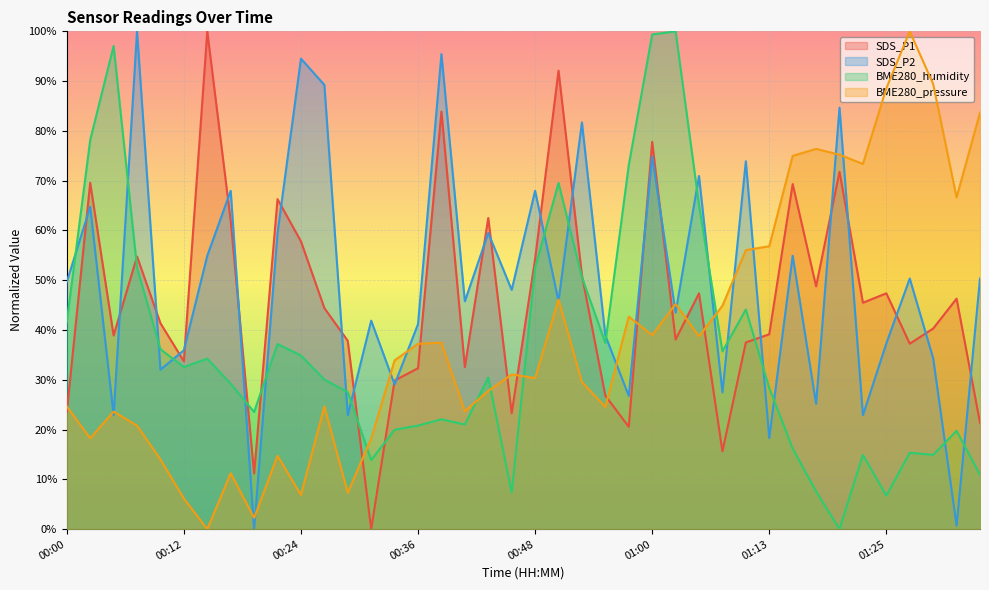

Reading right to left, list all the values displayed in this chart.

SDS_P1: 01:34=21.4	01:32=46.3	01:30=40.3	01:27=37.3	01:25=47.4	01:22=45.5	01:20=71.8	01:17=48.8	01:15=69.3	01:13=39.1	01:10=37.5	01:08=15.6	01:05=47.4	01:03=38.1	01:00=77.8	00:58=20.6	00:56=26.8	00:53=51.0	00:51=92.1	00:48=54.3	00:46=23.3	00:43=62.5	00:41=32.6	00:39=83.9	00:36=32.3	00:34=29.9	00:31=0.0	00:29=37.8	00:26=44.4	00:24=57.8	00:22=66.3	00:19=11.2	00:17=61.9	00:14=100.0	00:12=33.7	00:09=41.4	00:07=54.8	00:05=38.9	00:02=69.6	00:00=23.5
SDS_P2: 01:34=50.3	01:32=0.7	01:30=34.3	01:27=50.3	01:25=37.3	01:22=22.9	01:20=84.7	01:17=25.2	01:15=54.9	01:13=18.3	01:10=73.9	01:08=27.5	01:05=70.9	01:03=43.5	01:00=74.8	00:58=26.8	00:56=38.9	00:53=81.7	00:51=45.8	00:48=68.0	00:46=48.1	00:43=59.5	00:41=45.8	00:39=95.4	00:36=41.2	00:34=29.1	00:31=41.9	00:29=22.9	00:26=89.2	00:24=94.5	00:22=59.5	00:19=0.0	00:17=68.0	00:14=54.9	00:12=35.9	00:09=32.0	00:07=100.0	00:05=22.9	00:02=64.8	00:00=49.7
BME280_humidity: 01:34=10.9	01:32=19.7	01:30=14.9	01:27=15.3	01:25=6.7	01:22=14.9	01:20=0.0	01:17=7.6	01:15=16.2	01:13=28.4	01:10=44.1	01:08=35.7	01:05=65.1	01:03=100.0	01:00=99.4	00:58=73.1	00:56=37.4	00:53=50.6	00:51=69.5	00:48=52.5	00:46=7.4	00:43=30.5	00:41=21.0	00:39=22.1	00:36=20.8	00:34=20.0	00:31=13.9	00:29=27.5	00:26=30.0	00:24=34.9	00:22=37.2	00:19=23.5	00:17=29.2	00:14=34.2	00:12=32.6	00:09=36.1	00:07=52.5	00:05=97.1	00:02=78.2	00:00=41.6
BME280_pressure: 01:34=83.7	01:32=66.6	01:30=89.4	01:27=100.0	01:25=88.5	01:22=73.4	01:20=75.2	01:17=76.4	01:15=75.0	01:13=56.8	01:10=56.0	01:08=44.9	01:05=38.7	01:03=45.2	01:00=39.0	00:58=42.7	00:56=24.5	00:53=29.6	00:51=46.2	00:48=30.3	00:46=31.1	00:43=27.8	00:41=23.7	00:39=37.5	00:36=37.2	00:34=33.9	00:31=18.2	00:29=7.3	00:26=24.6	00:24=6.9	00:22=14.7	00:19=2.2	00:17=11.2	00:14=0.0	00:12=6.1	00:09=14.0	00:07=20.8	00:05=23.6	00:02=18.2	00:00=24.6